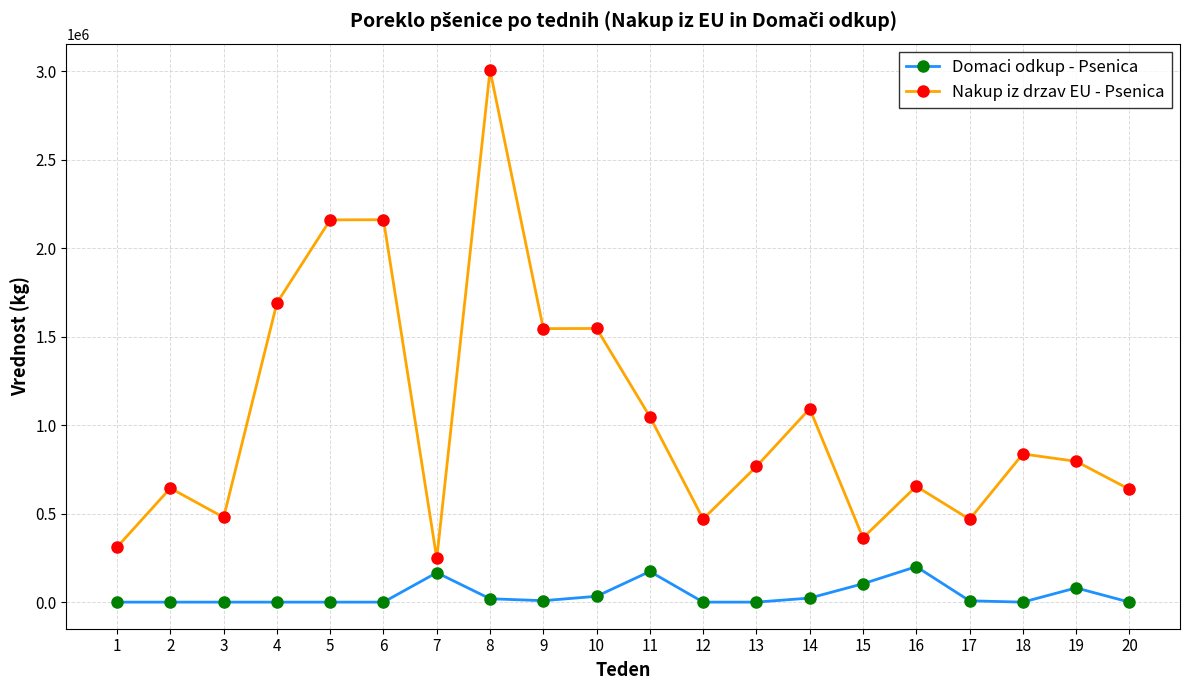

At which category does Nakup iz drzav EU - Psenica reach its first local valley?

3